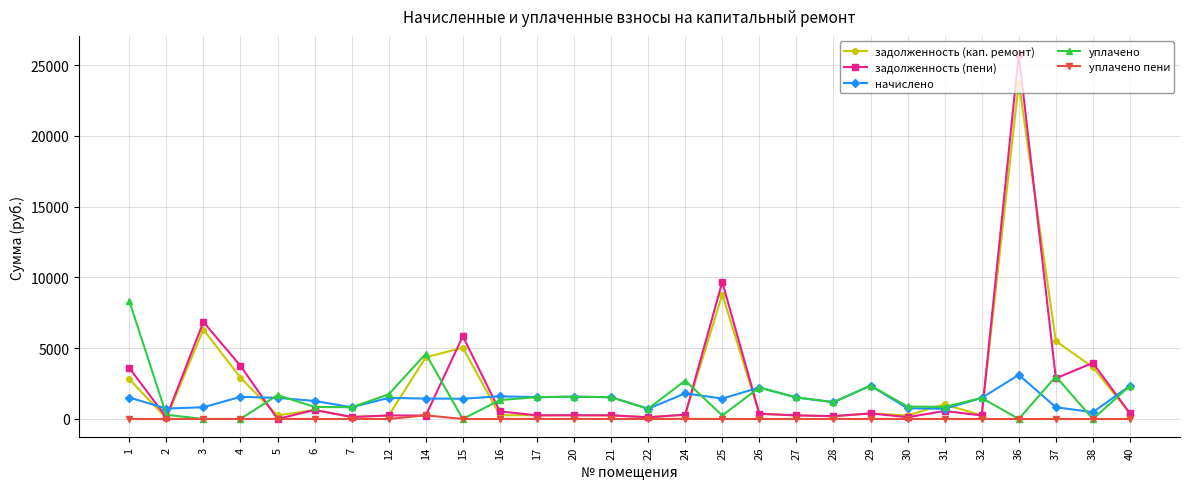

Rank the series by their maximum value, from highest to lowest.

задолженность (пени), задолженность (кап. ремонт), уплачено, начислено, уплачено пени